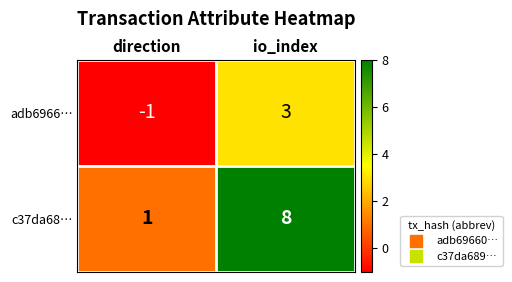

Reading left to right, list all the values displayed in this chart.

adb6966…: -1	3
c37da68…: 1	8